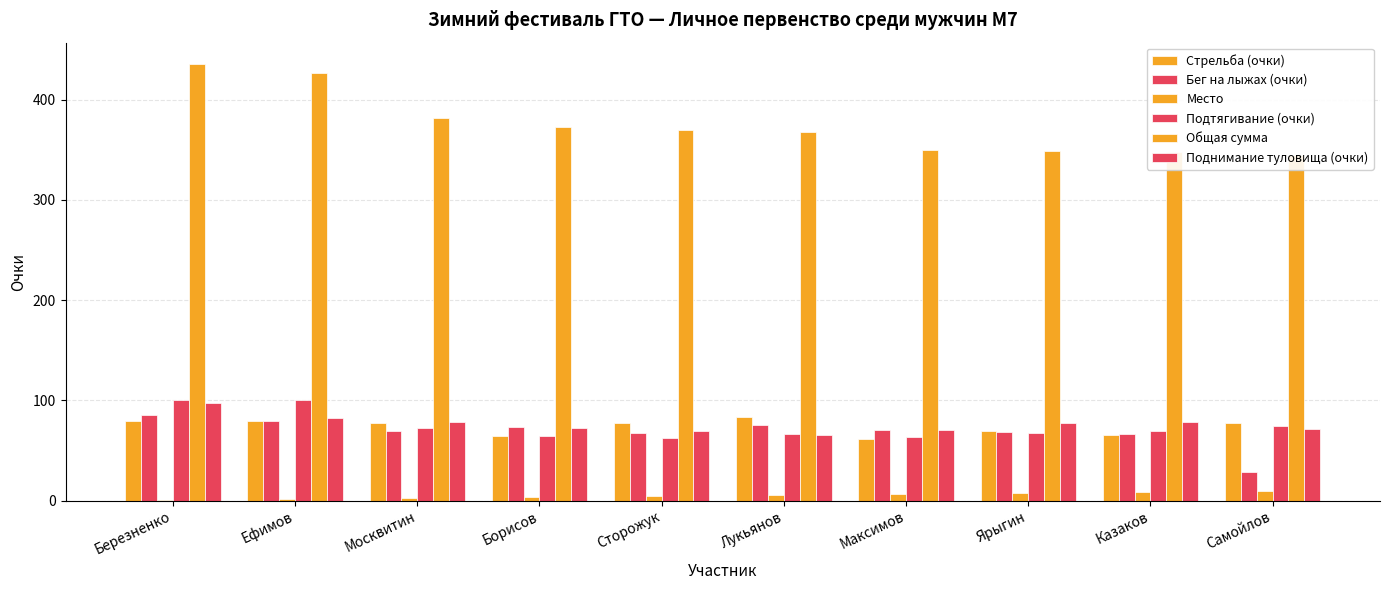

Reading right to left, list all the values displayed in this chart.

Стрельба (очки): Самойлов=77	Казаков=65	Ярыгин=69	Максимов=61	Лукьянов=83	Сторожук=77	Борисов=64	Москвитин=77	Ефимов=79	Березненко=79
Бег на лыжах (очки): Самойлов=28	Казаков=66	Ярыгин=68	Максимов=70	Лукьянов=75	Сторожук=67	Борисов=73	Москвитин=69	Ефимов=79	Березненко=85
Место: Самойлов=10	Казаков=9	Ярыгин=8	Максимов=7	Лукьянов=6	Сторожук=5	Борисов=4	Москвитин=3	Ефимов=2	Березненко=1
Подтягивание (очки): Самойлов=74	Казаков=69	Ярыгин=67	Максимов=63	Лукьянов=66	Сторожук=62	Борисов=64	Москвитин=72	Ефимов=100	Березненко=100
Общая сумма: Самойлов=345	Казаков=348	Ярыгин=349	Максимов=350	Лукьянов=368	Сторожук=370	Борисов=373	Москвитин=382	Ефимов=426	Березненко=435
Поднимание туловища (очки): Самойлов=71	Казаков=78	Ярыгин=77	Максимов=70	Лукьянов=65	Сторожук=69	Борисов=72	Москвитин=78	Ефимов=82	Березненко=97